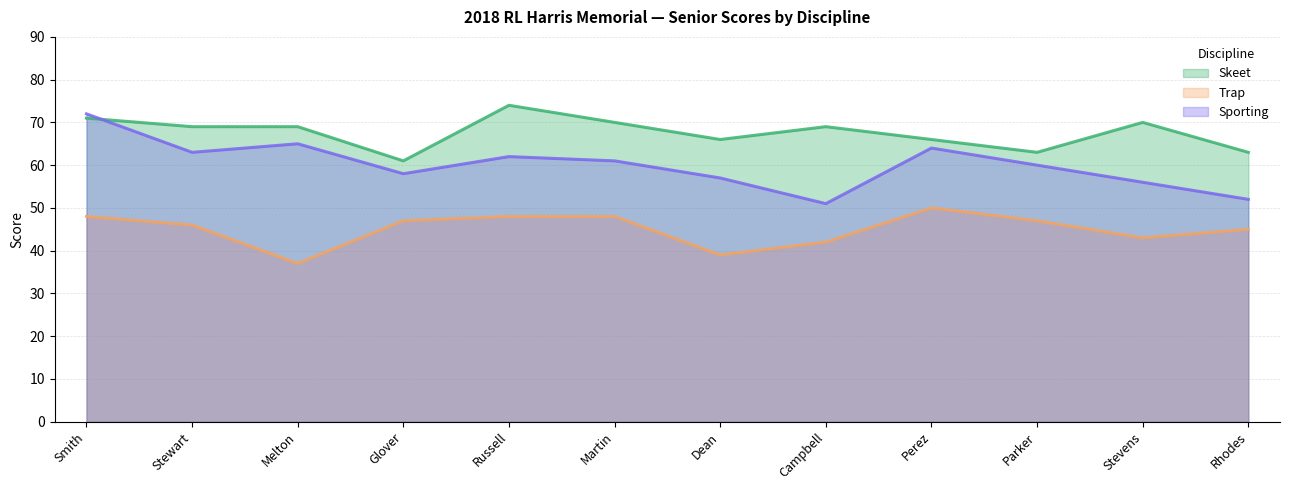

Is the value of Sporting at Russell greater than the value of Trap at Melton?

Yes